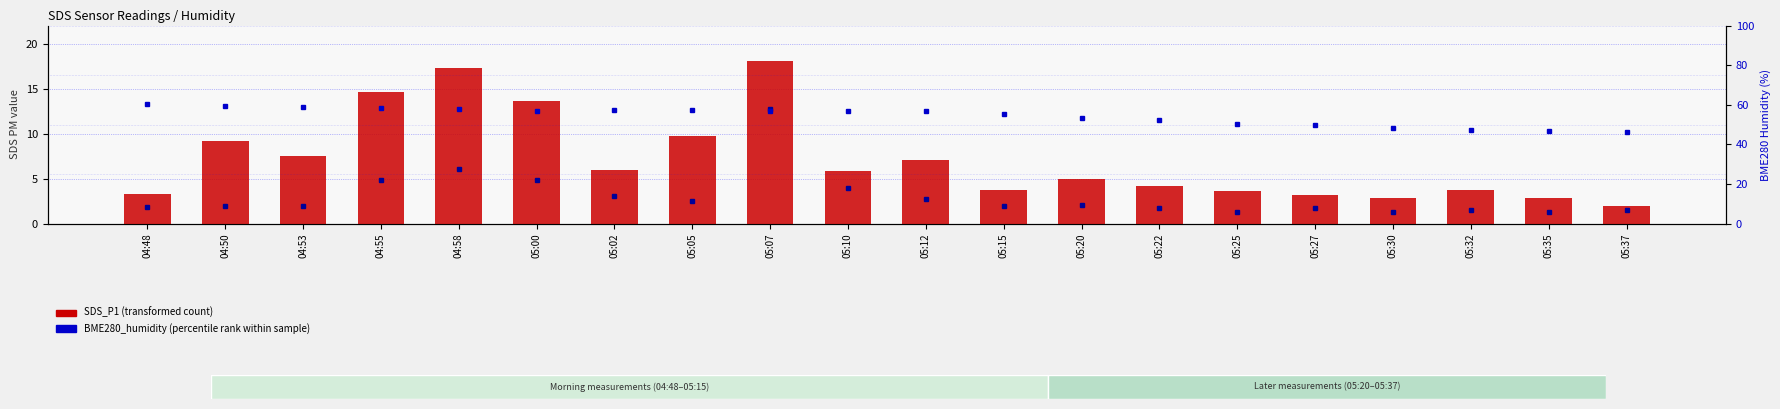

What is the difference between the second highest and minimum values in the SDS_P2 series?

4.8